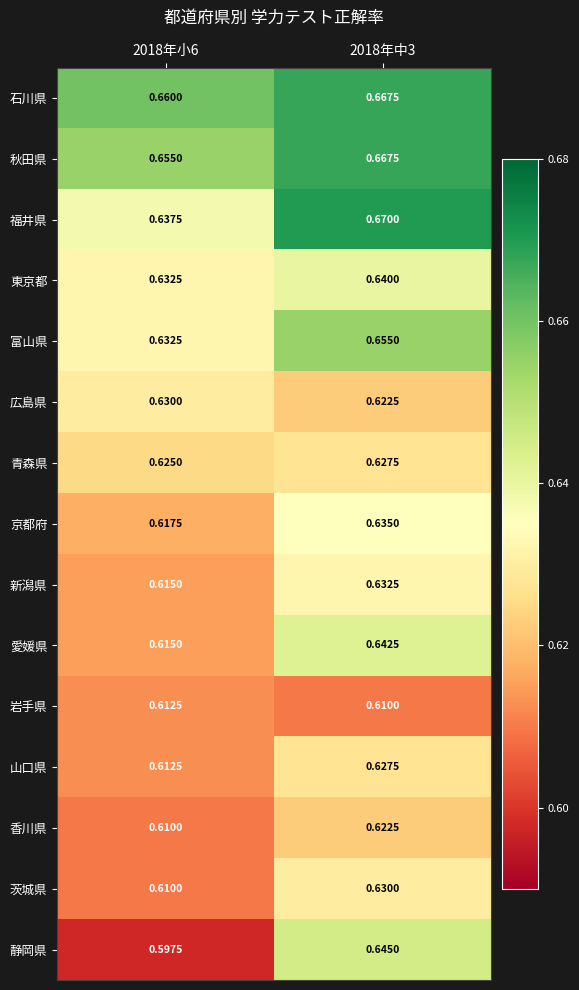

Is the value of 京都府 at 2018年中3 greater than the value of 青森県 at 2018年中3?

Yes